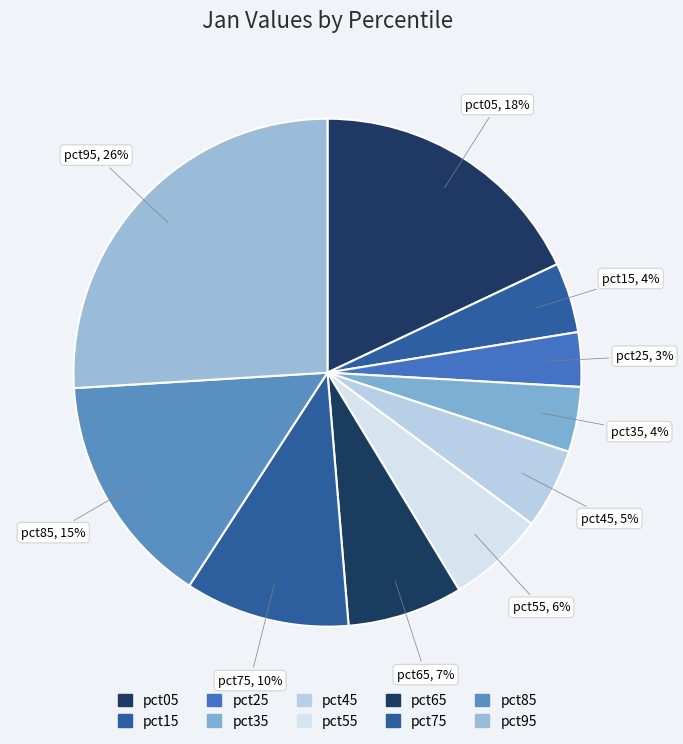

To the nearest percent, what is the difference between the largest and smallest slice percentages?

23%